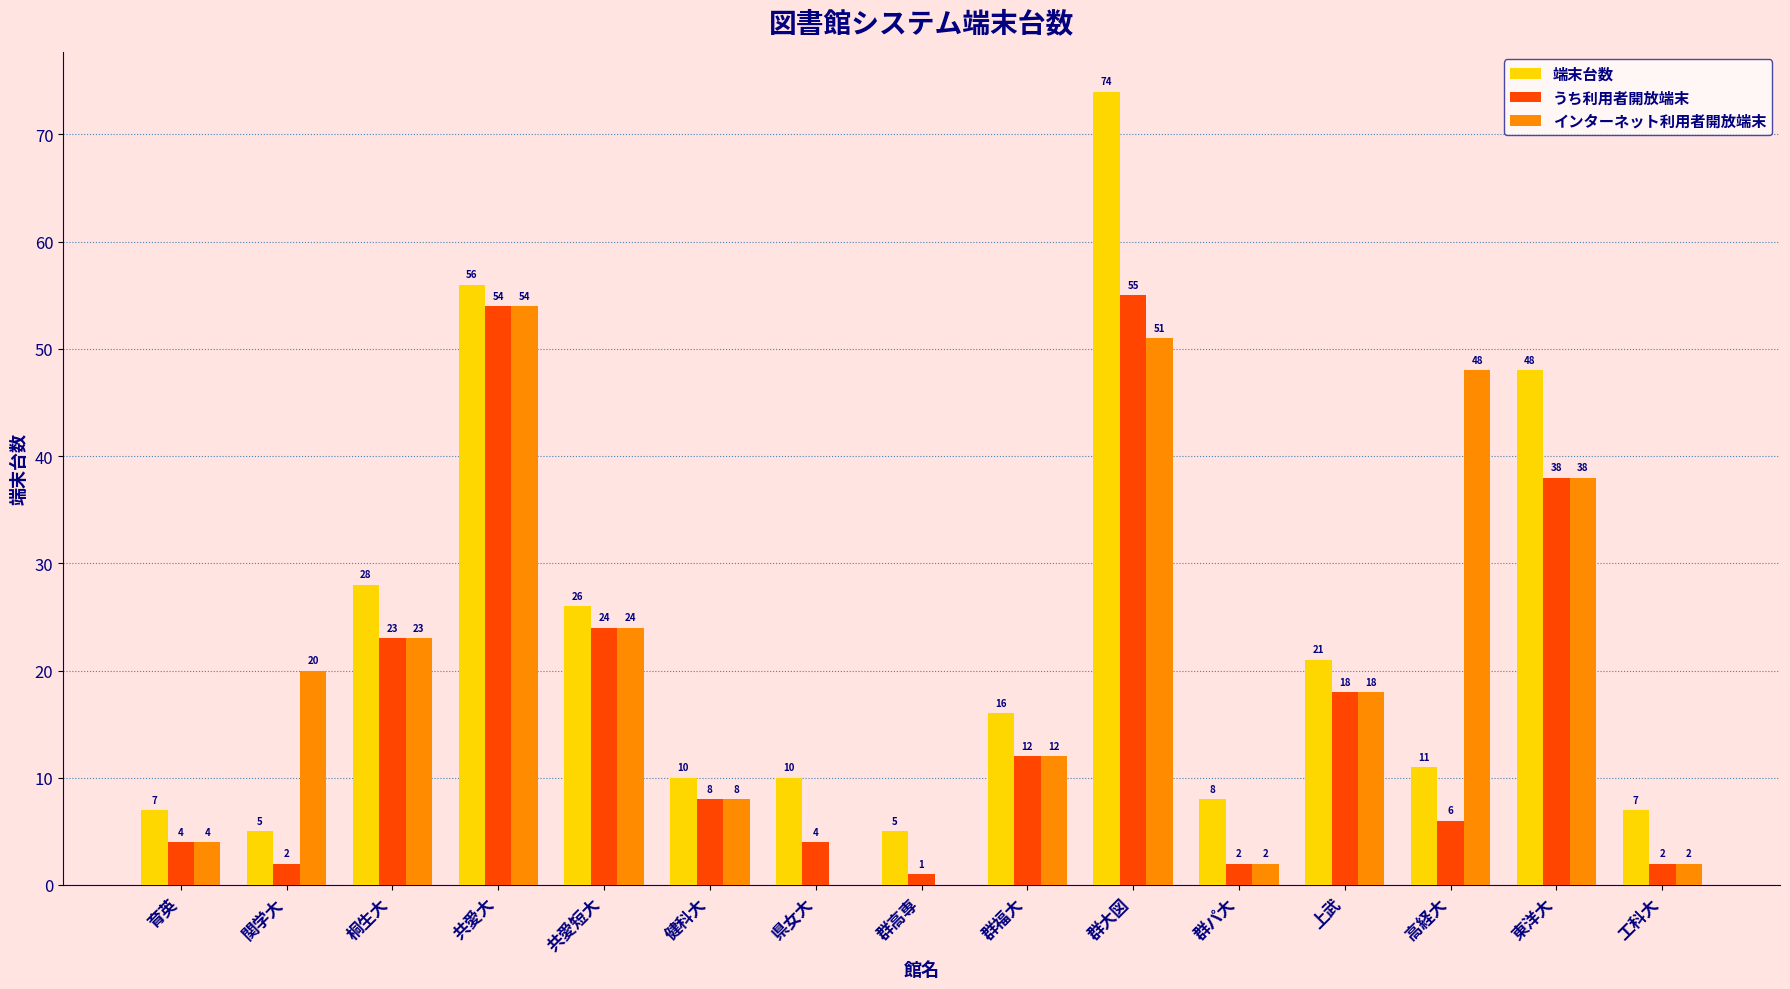

What is the sum of all うち利用者開放端末 values?

253